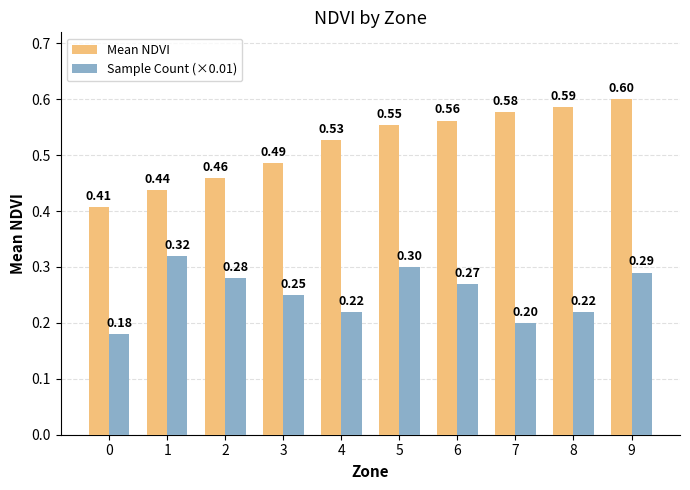

What is the value of the Mean NDVI bar at the 6th from the left?

0.6